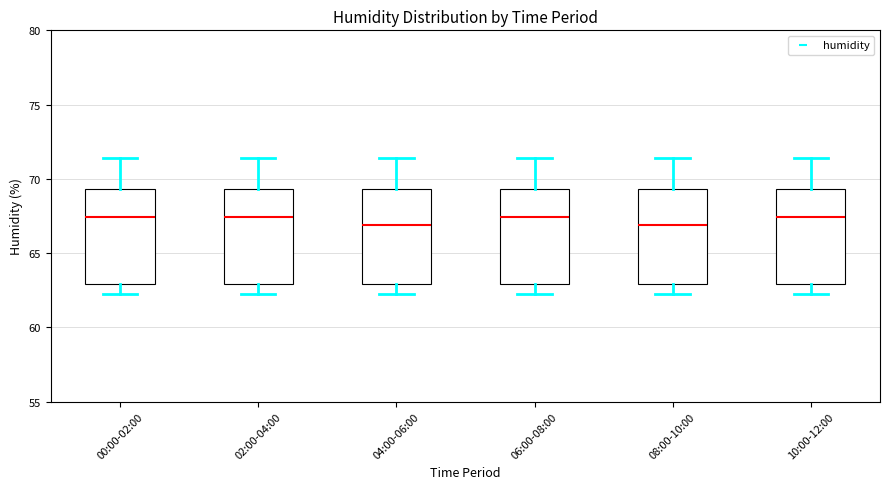

Reading left to right, read every box against the y-axis: the position of its median line, the range the box covers, and the ends of its whiskers. The values are not printed on the chart, so give them approximately, as read against the axis.

00:00-02:00: median 67.5, box 63.0 to 69.5, whiskers 62.0 to 71.5
02:00-04:00: median 67.5, box 63.0 to 69.5, whiskers 62.0 to 71.5
04:00-06:00: median 67.0, box 63.0 to 69.5, whiskers 62.0 to 71.5
06:00-08:00: median 67.5, box 63.0 to 69.5, whiskers 62.0 to 71.5
08:00-10:00: median 67.0, box 63.0 to 69.5, whiskers 62.0 to 71.5
10:00-12:00: median 67.5, box 63.0 to 69.5, whiskers 62.0 to 71.5